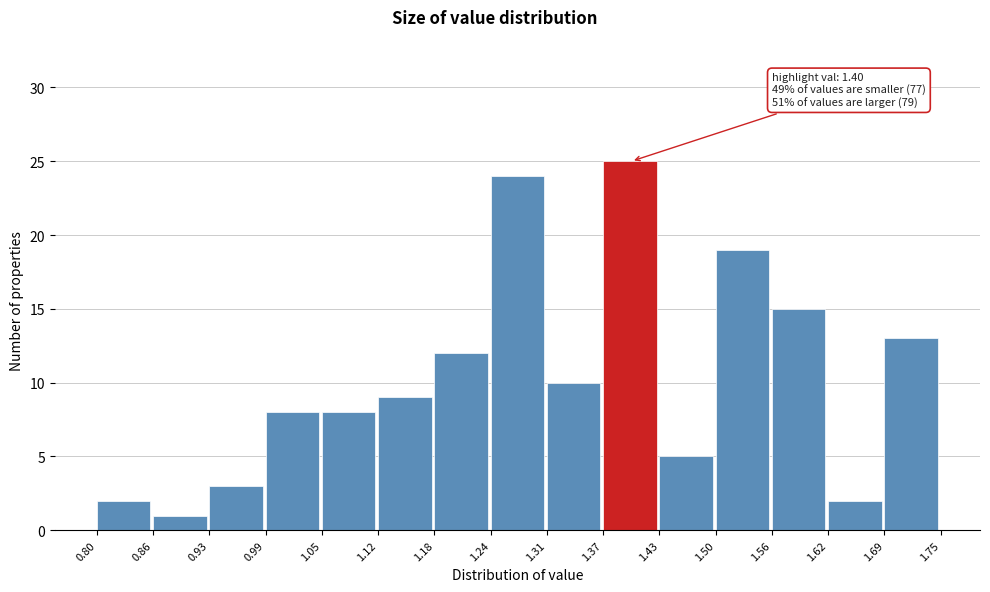

Over which range of the x-axis is the bar tallest?

1.37 to 1.43